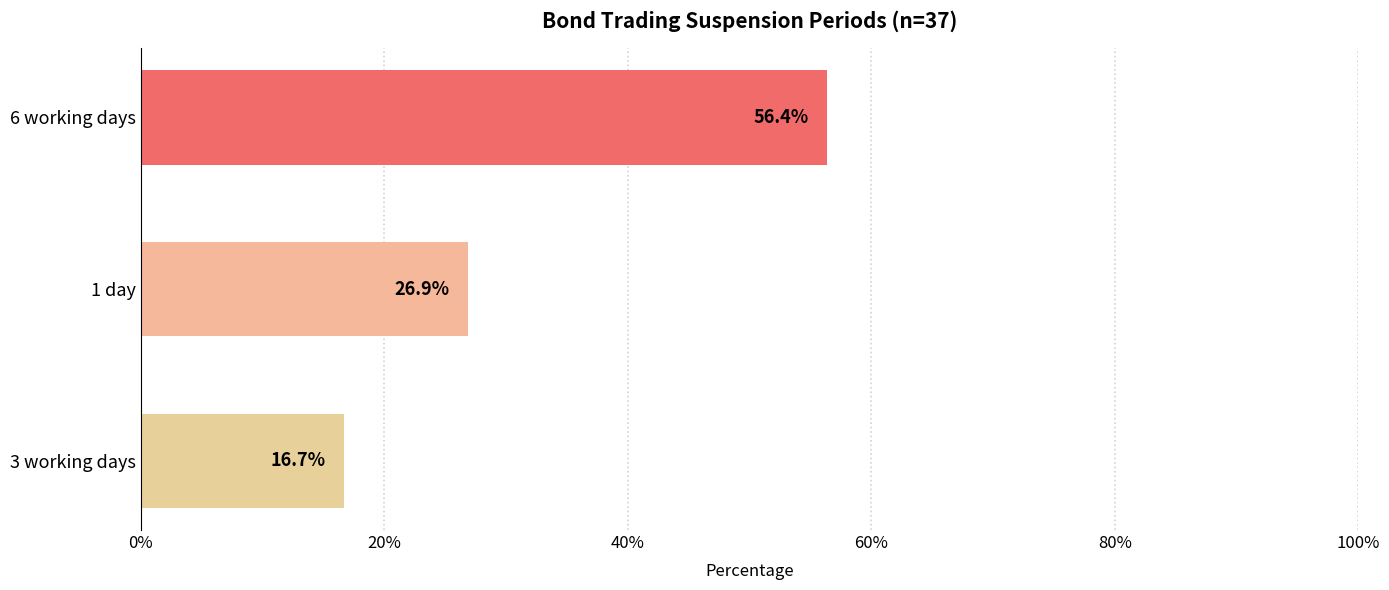

What position from the top is 3 working days?

3